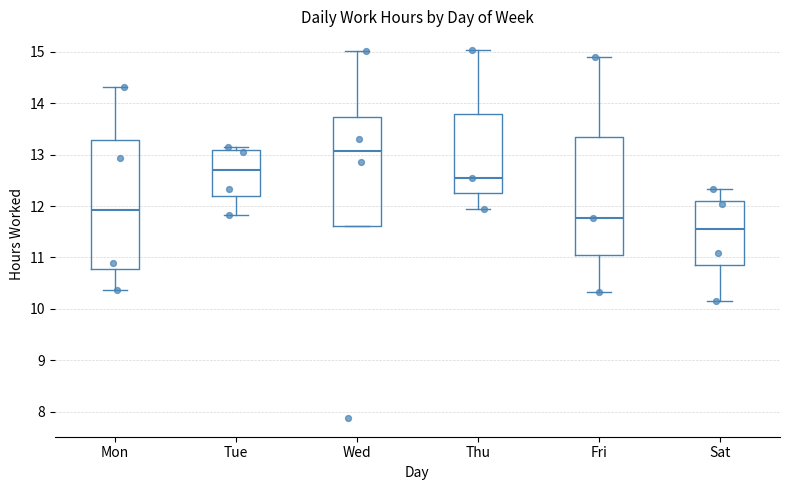

Which box is the tallest, from its lower edge to its upper edge?

Mon